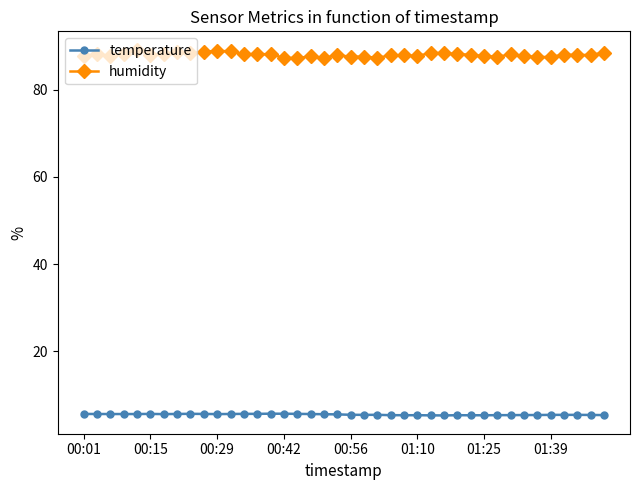

What is the value of the humidity point at the 6th from the left?

88.0